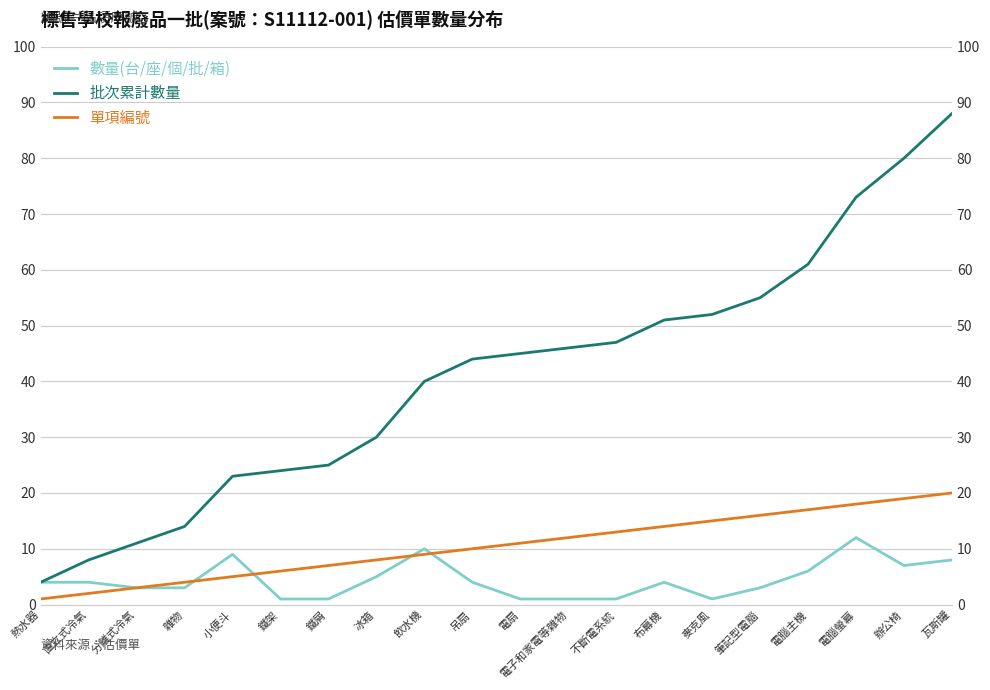

True or false: 單項編號 and 批次累計數量 cross at least once.

False